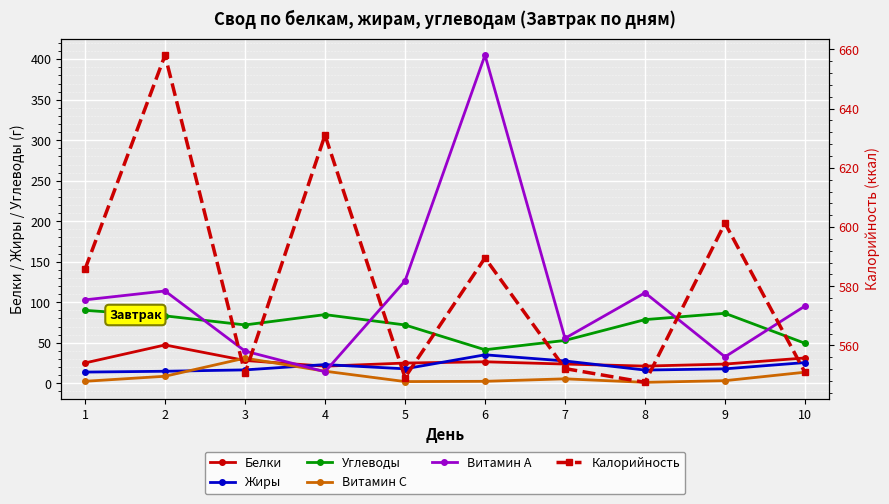

Does the chart display data point markers on the line(s)?

Yes